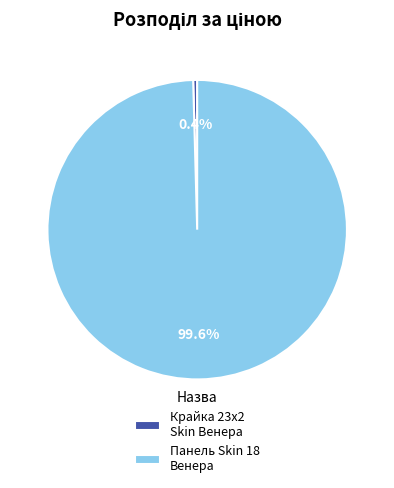

How many segments does this pie chart have?

2